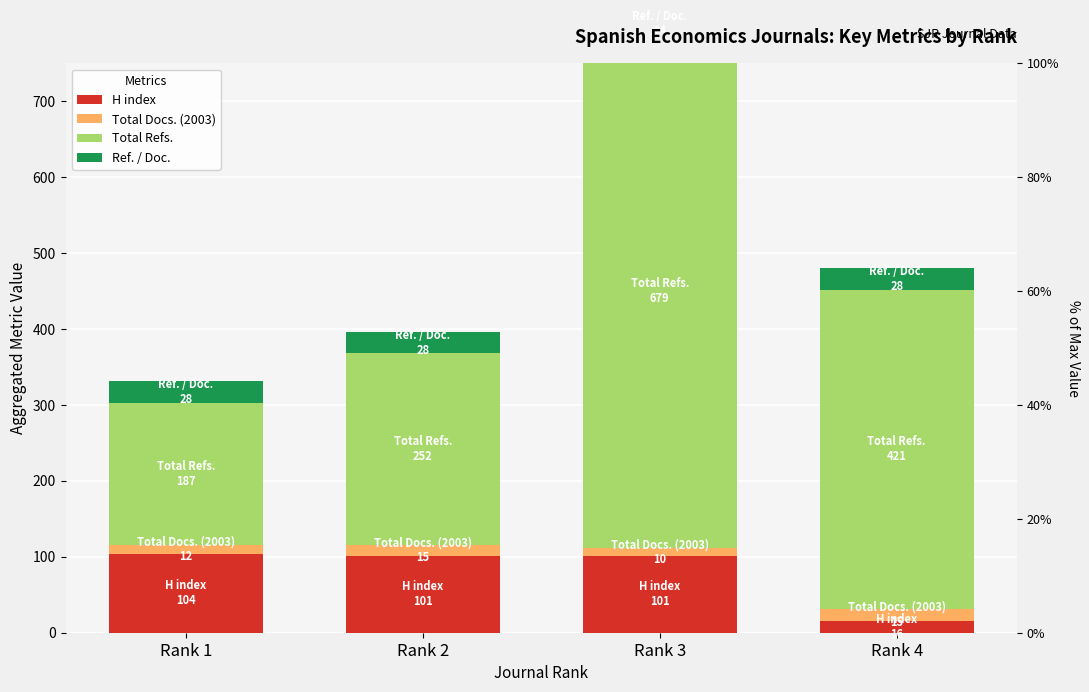

What is the lowest value of the Total Refs. series?

187